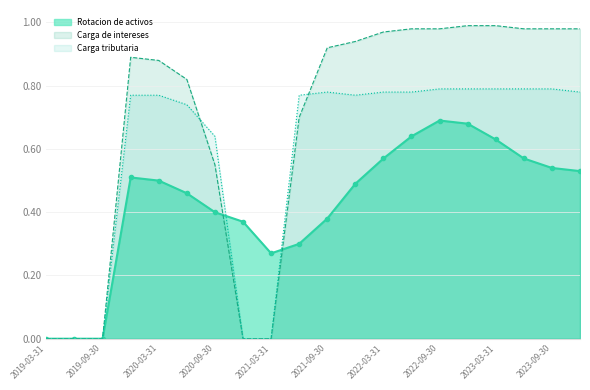

What is the label of the 20th point from the right?

2019-03-31